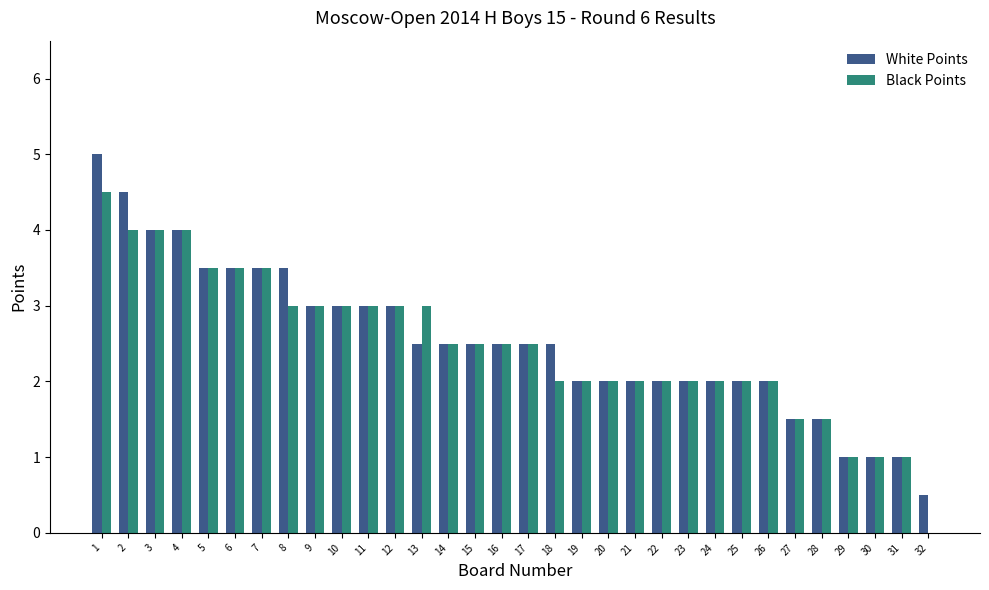

What is the total value across all series at 20?

4.0